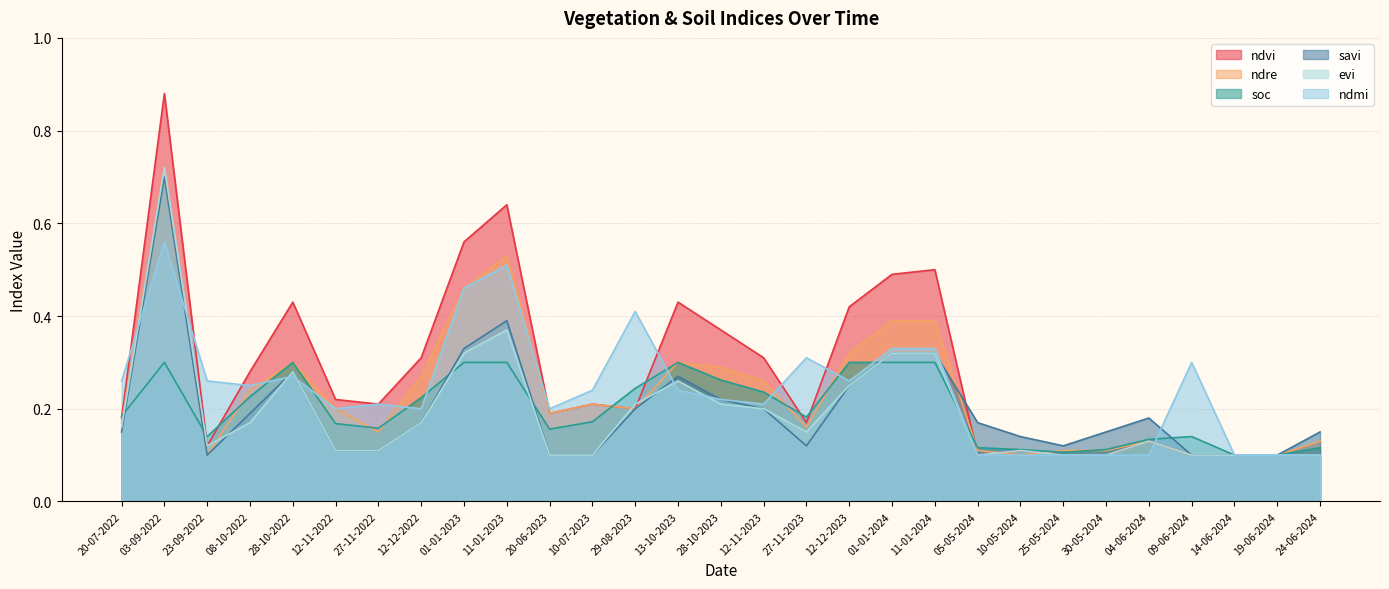

The value of ndmi at 23-09-2022 is 0.3. True or false?

True